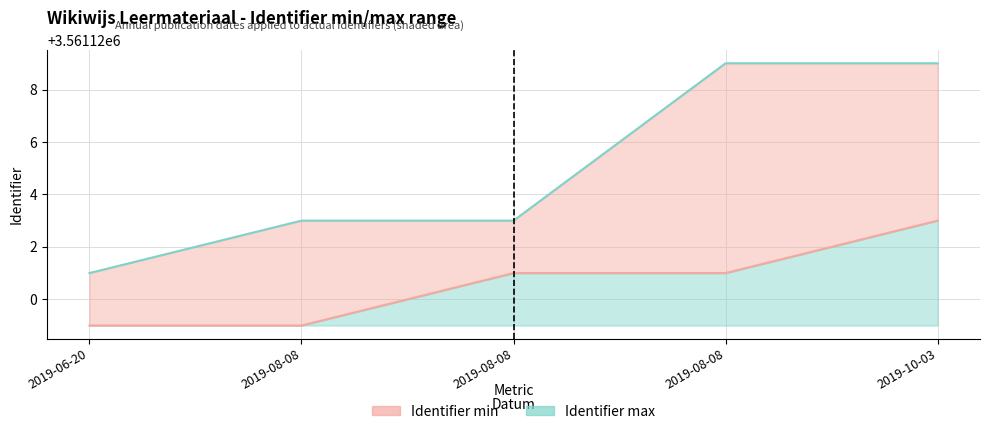

What is the label of the 2nd point from the right?

2019-08-08